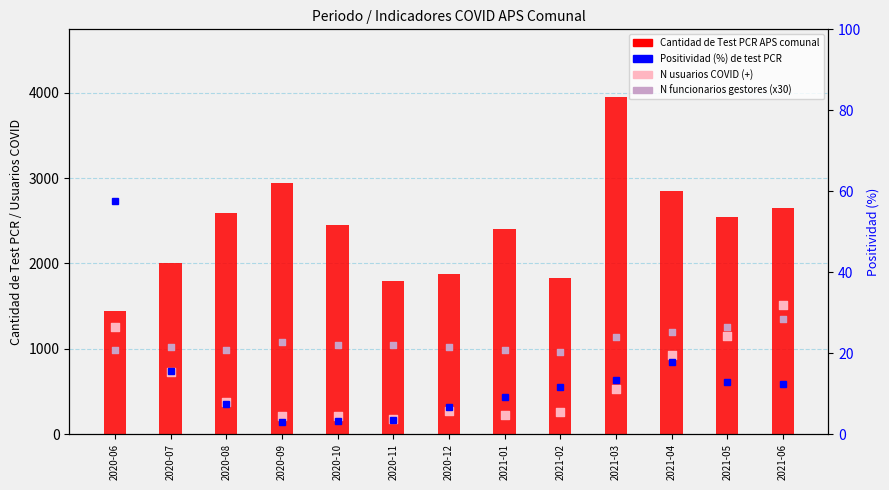

Which series has the largest total across all categories?

Cantidad de Test PCR APS comunal